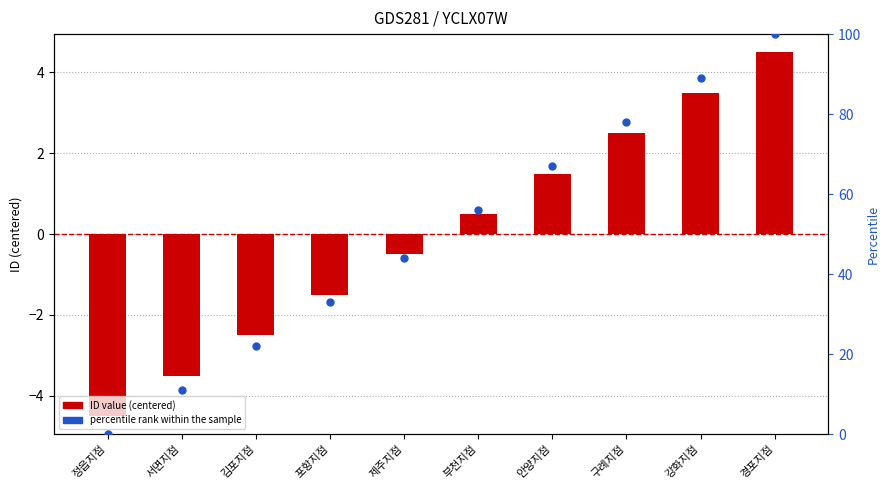

Which series contains the lowest Y value?

ID (centered)